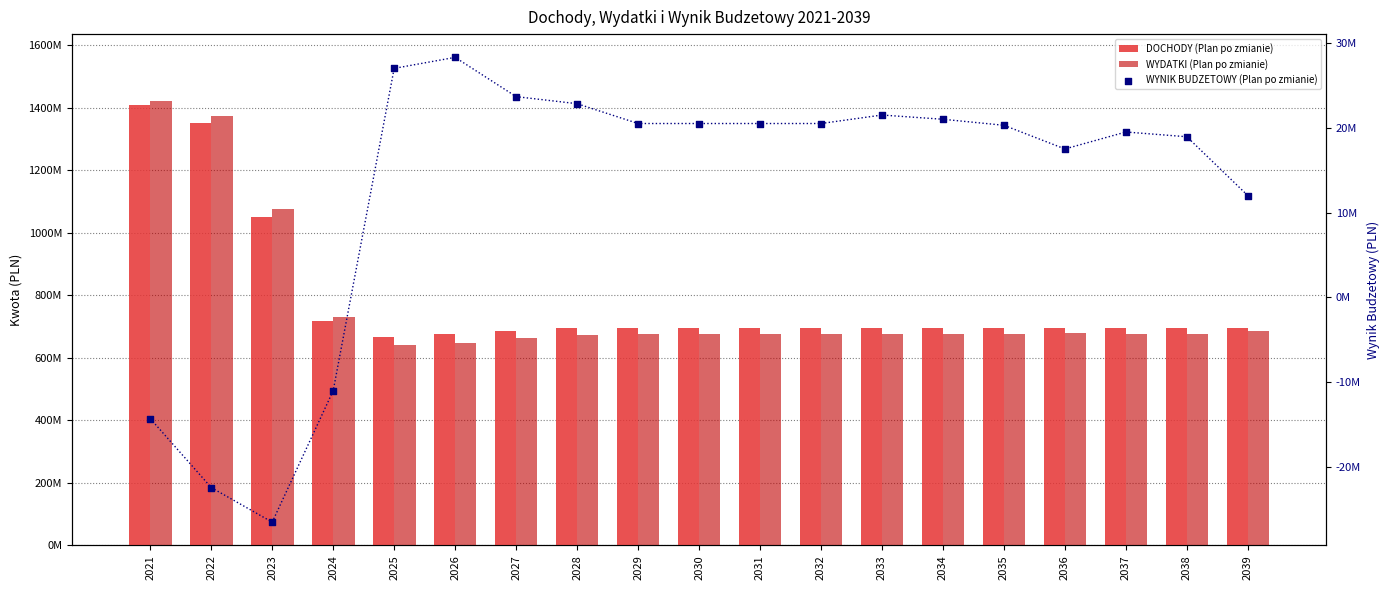

Which series reaches the maximum Y coordinate?

WYDATKI (Plan po zmianie)